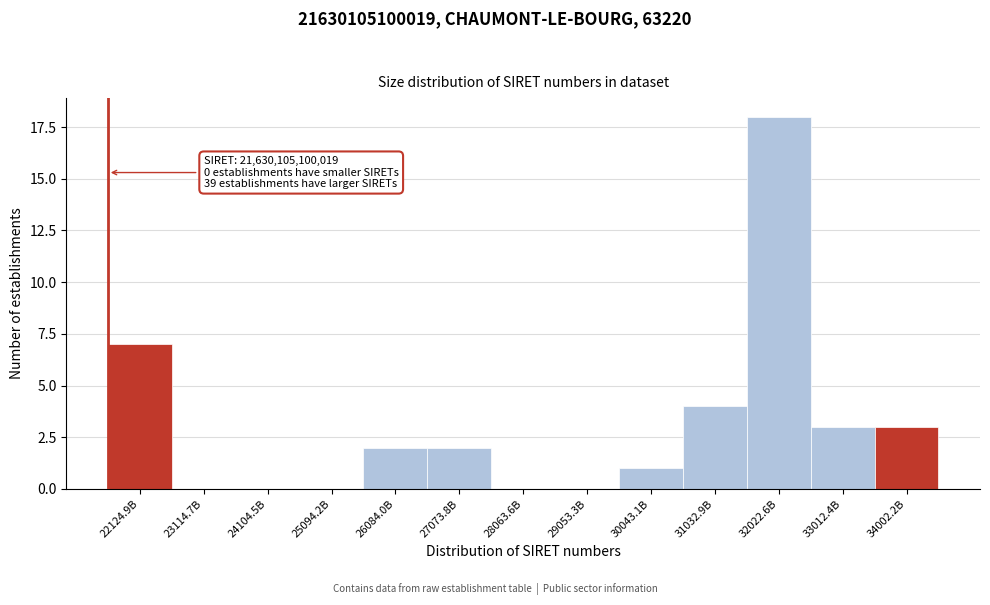

Reading left to right, extract all data points from this chart.

22124.9B=7	23114.7B=0	24104.5B=0	25094.2B=0	26084.0B=2	27073.8B=2	28063.6B=0	29053.3B=0	30043.1B=1	31032.9B=4	32022.6B=18	33012.4B=3	34002.2B=3